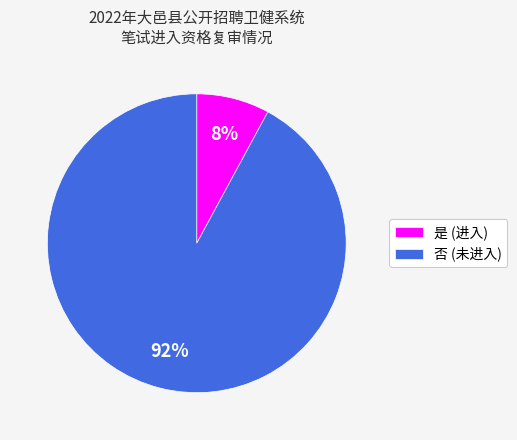

Which category has the smallest portion of the pie?

是